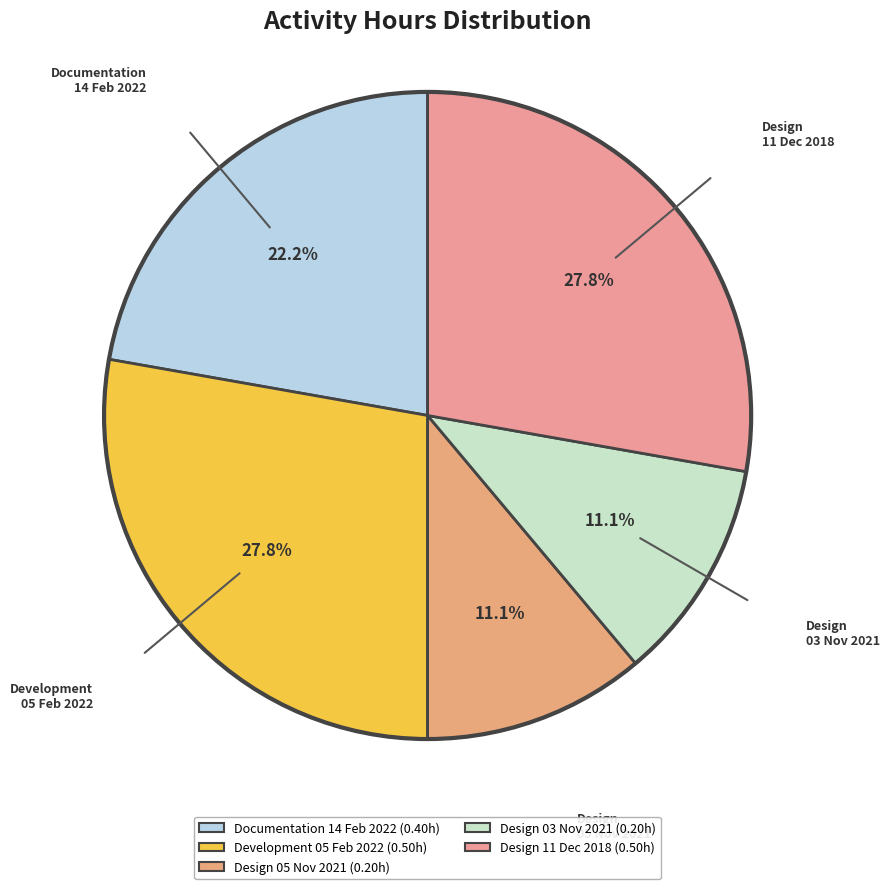

Between Documentation 14 Feb 2022 and Design 03 Nov 2021, which is larger?

Documentation 14 Feb 2022